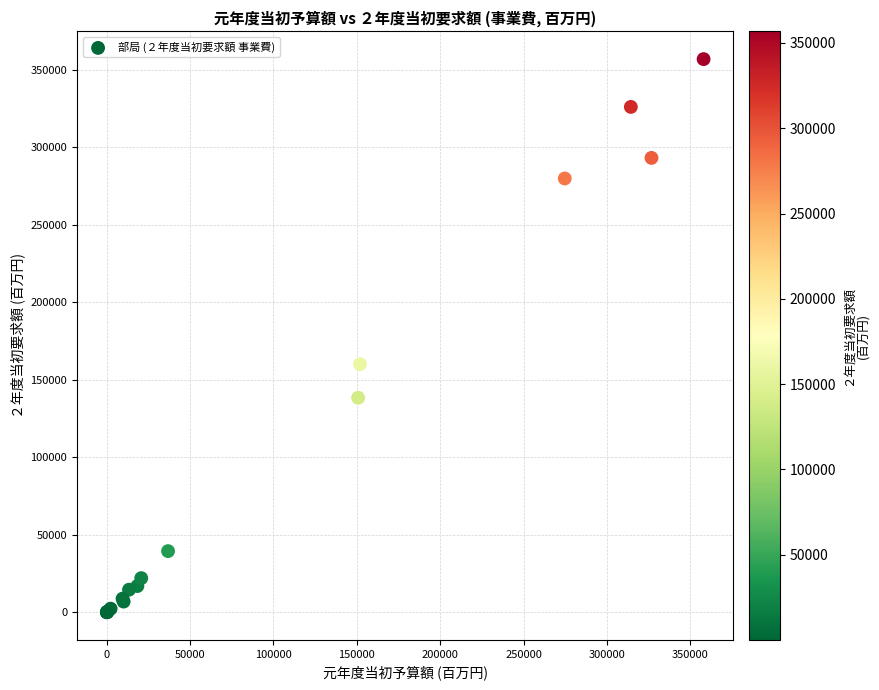

What Y value in the scatter plot is closest to 178385?

160010